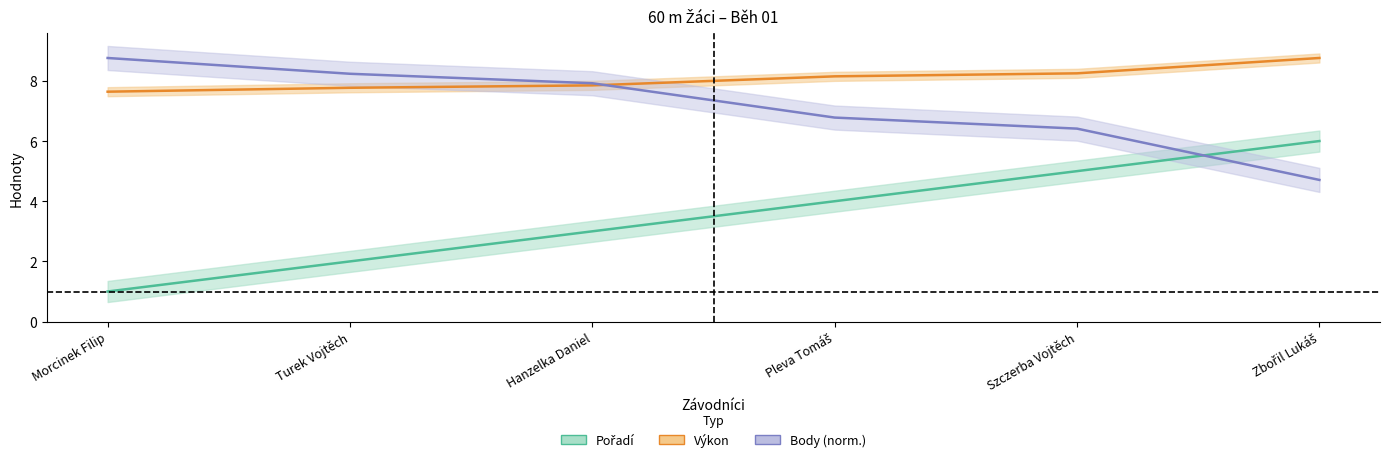

List the series in order of their overall mean, highest first.

Výkon, Body, Pořadí